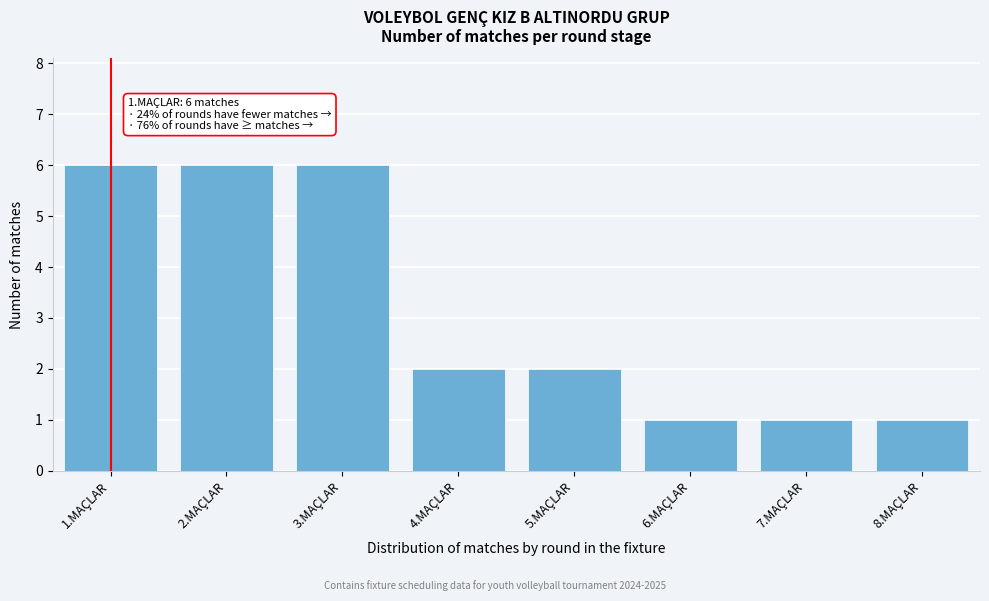

Reading left to right, transcribe all the data shown in this chart.

6	6	6	2	2	1	1	1